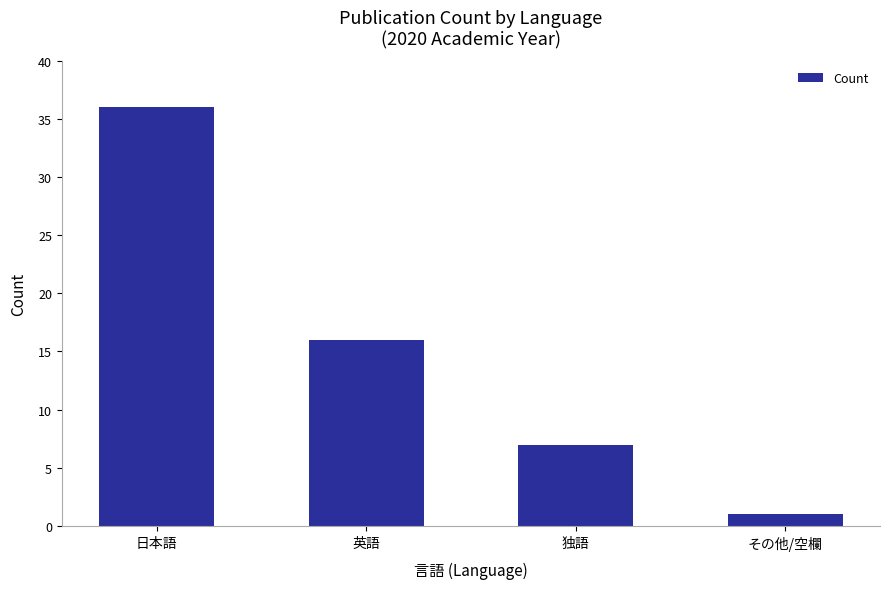

Reading left to right, list all the values displayed in this chart.

日本語=36	英語=16	独語=7	その他/空欄=1